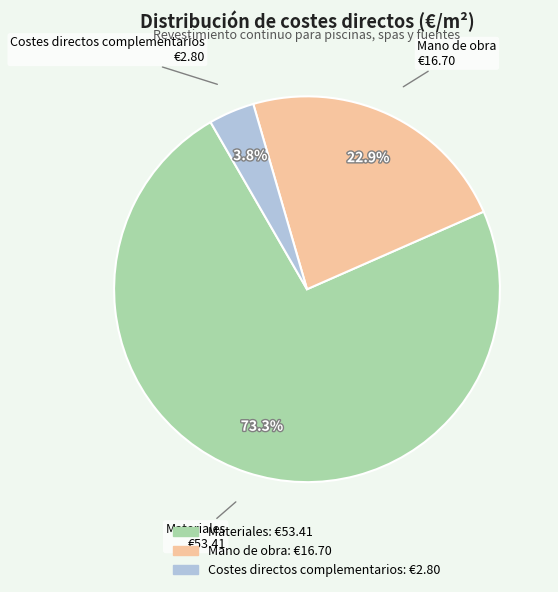

Is there any slice that represents more than half of the pie?

Yes